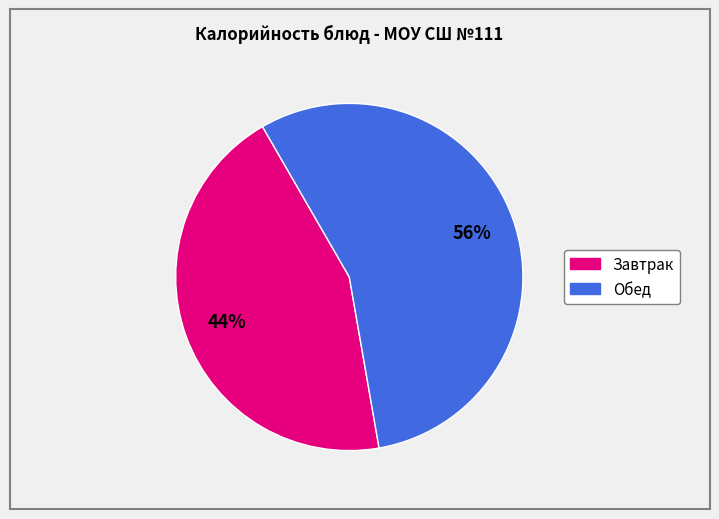

How many slices are in this pie chart?

2